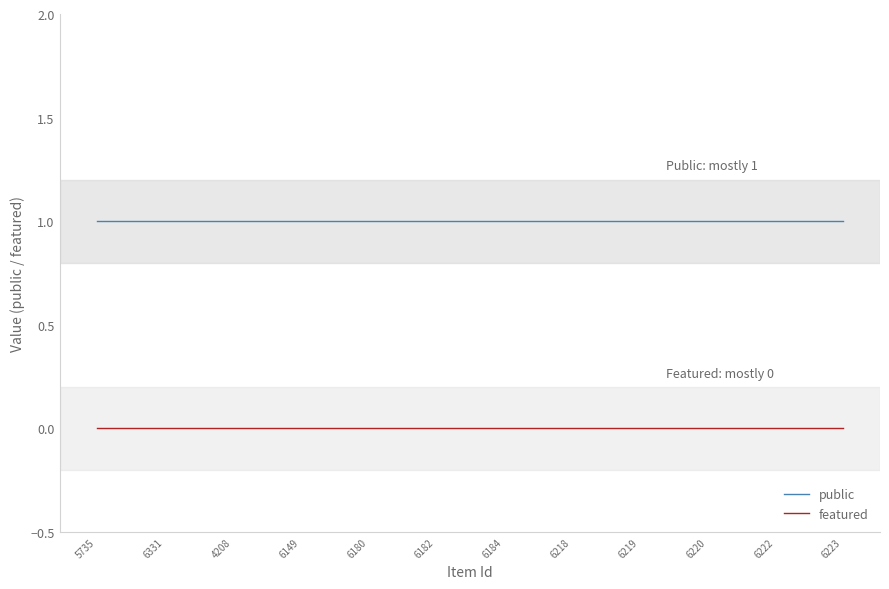

The public series shows 1 at 6331. True or false?

True